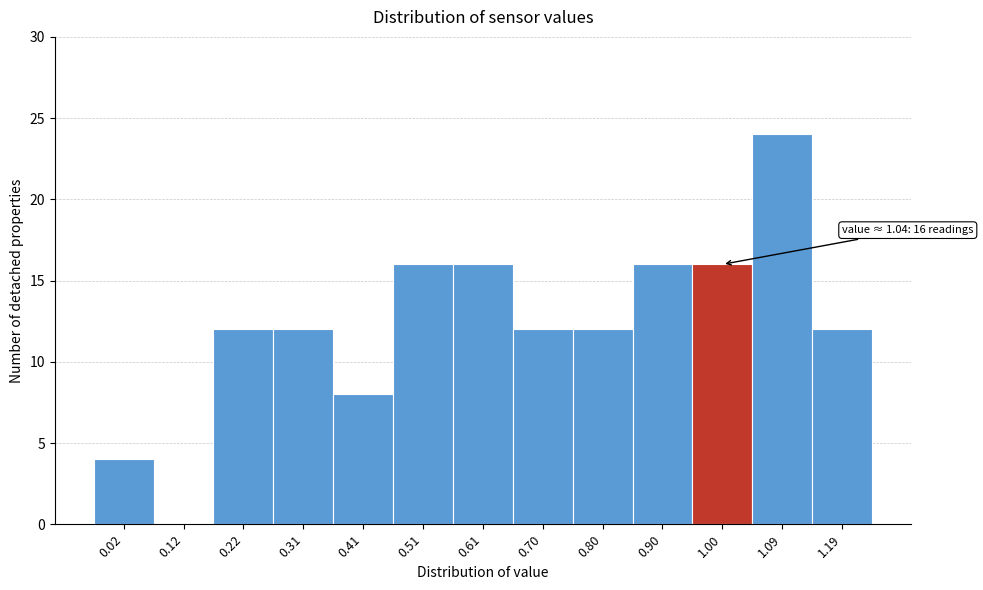

Reading right to left, transcribe all the data shown in this chart.

1.19=12	1.09=24	1.00=16	0.90=16	0.80=12	0.70=12	0.61=16	0.51=16	0.41=8	0.31=12	0.22=12	0.12=0	0.02=4